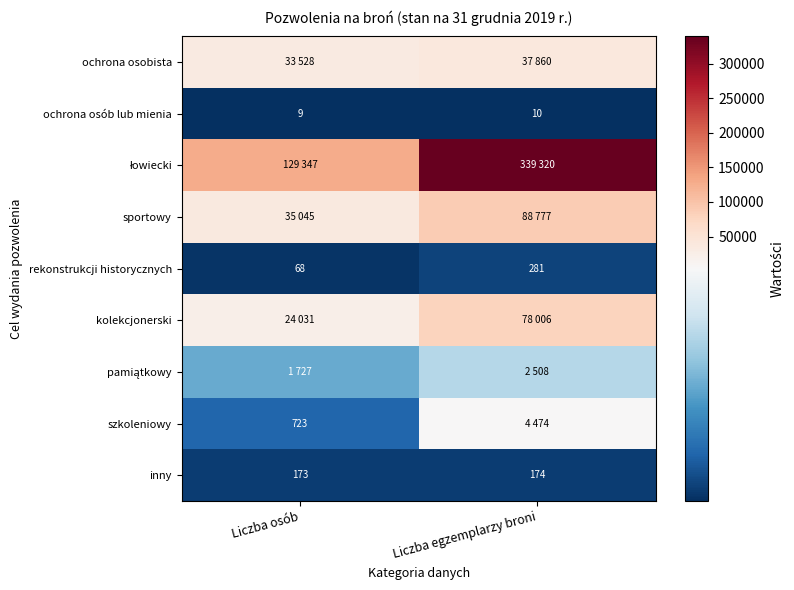

The value of ochrona osób lub mienia at Liczba egzemplarzy broni is 10. True or false?

True